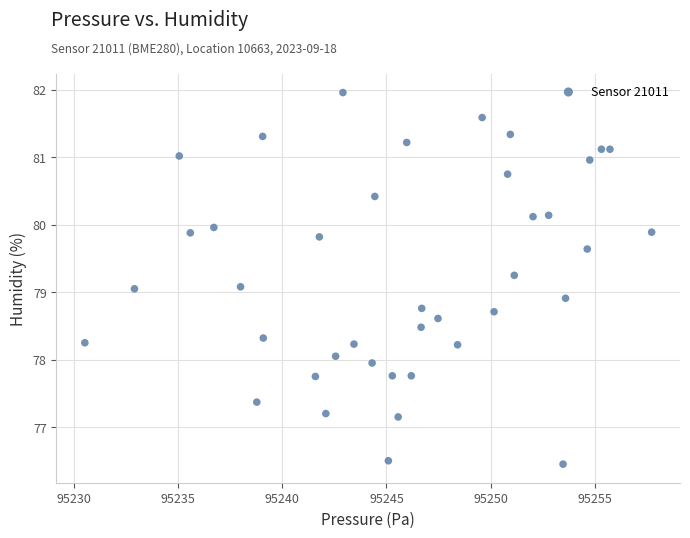

What is the range of Y values (max minus min)?

5.5